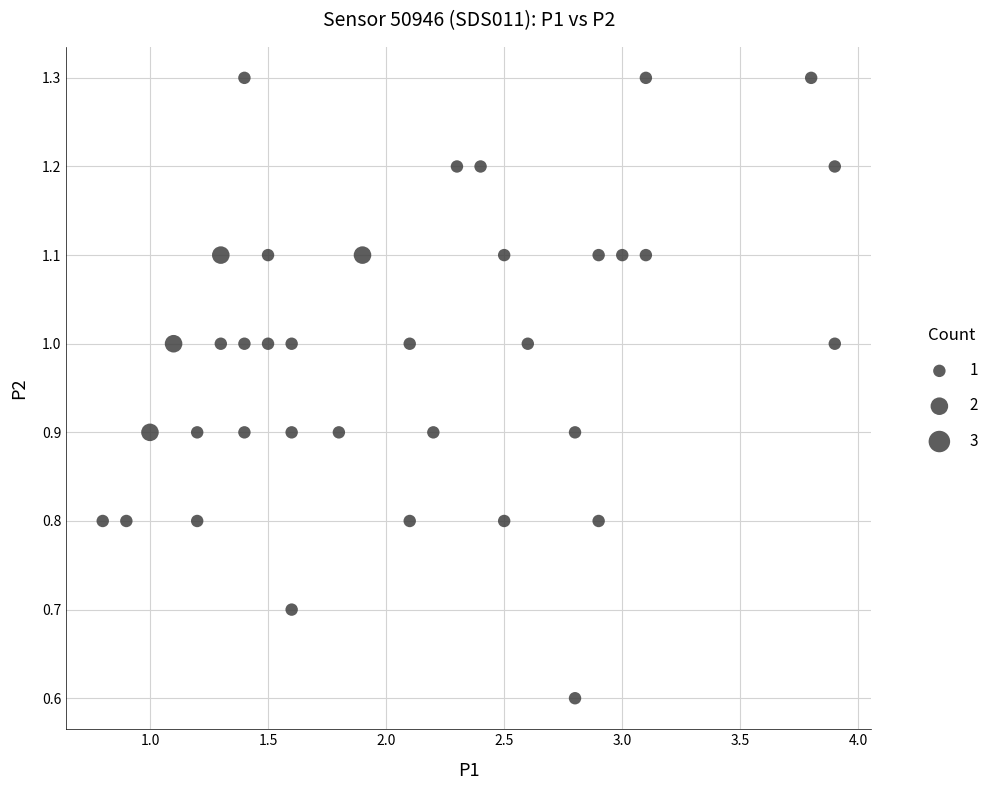

What is the range of Y values (max minus min)?

0.7